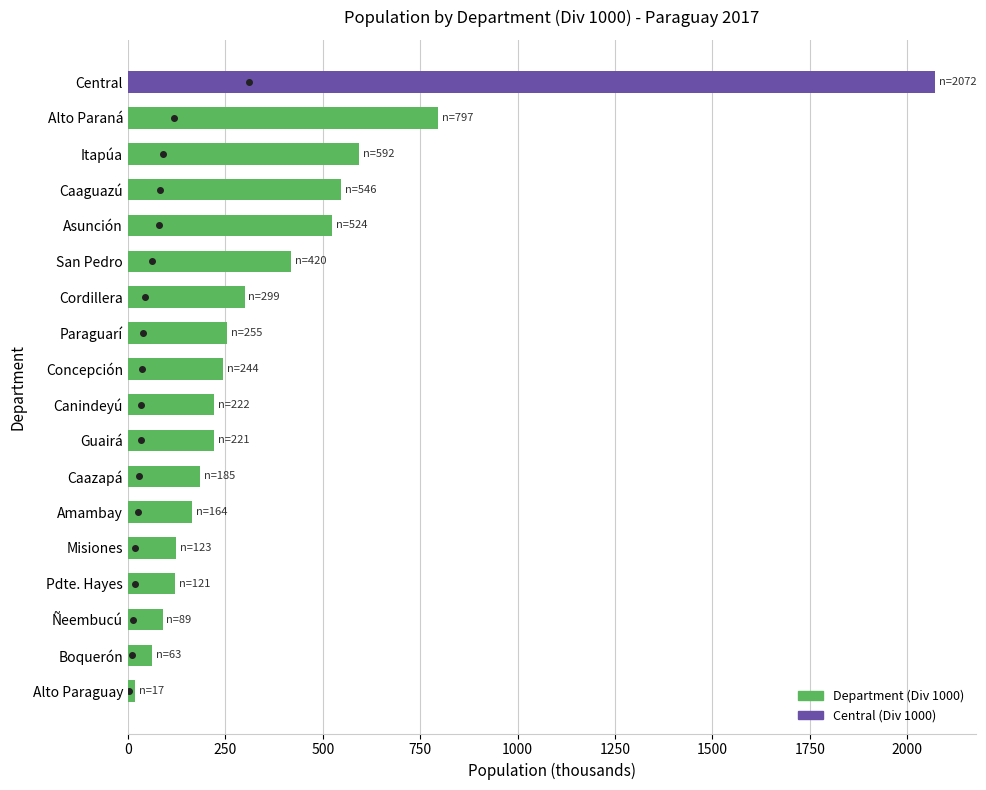

How many data points are above 244?

9